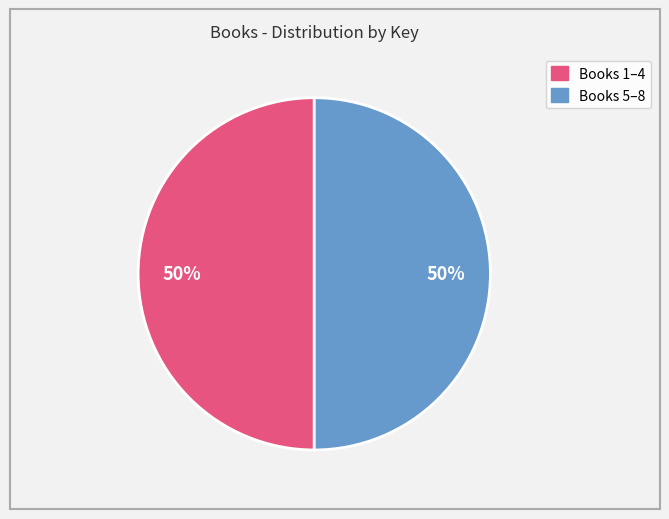

Count the number of slices in the pie.

2